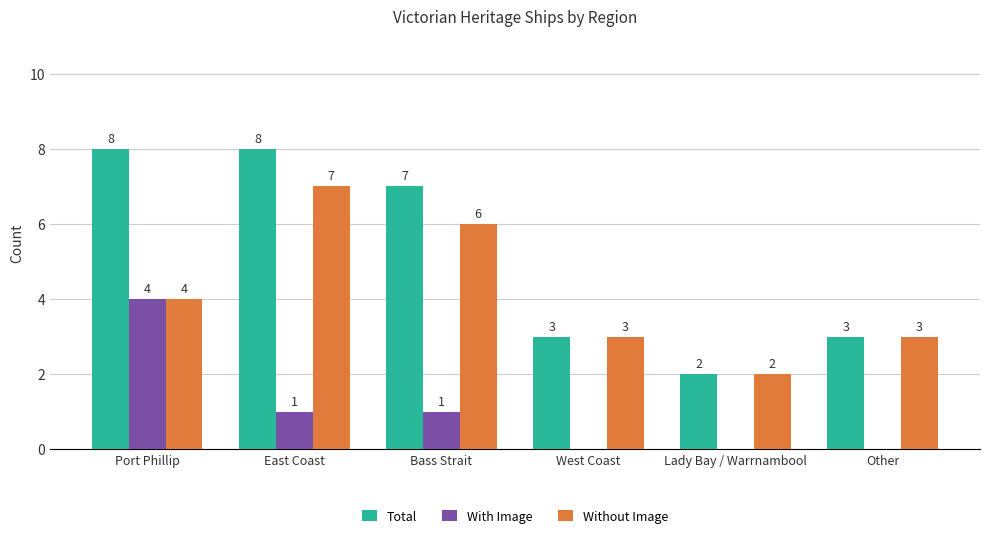

How many data points does each series have?

6